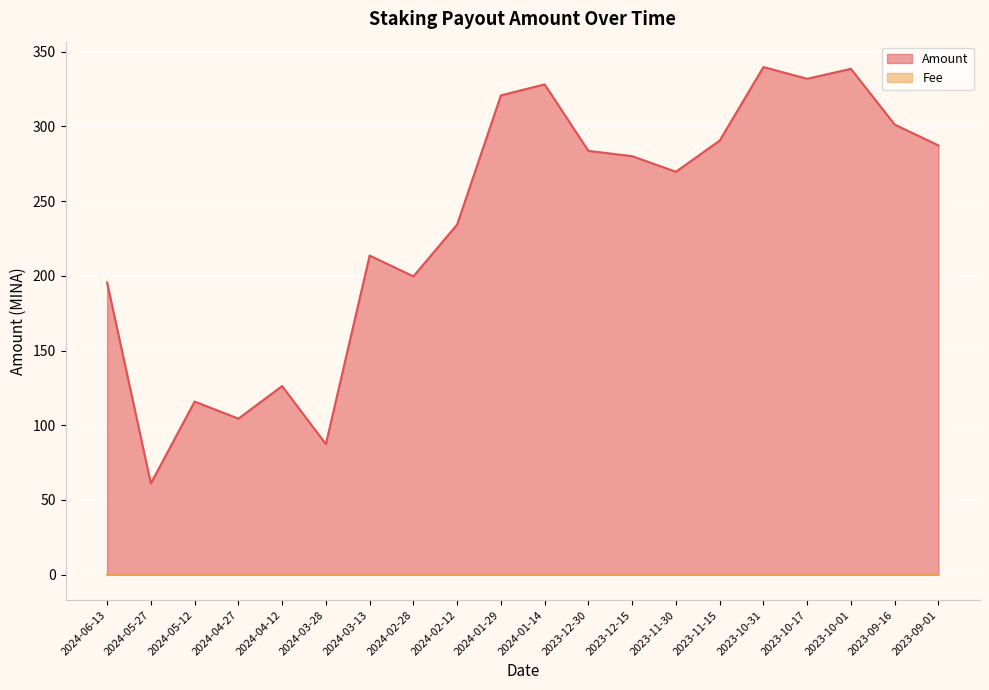

List the series in order of their overall mean, highest first.

Amount, Fee